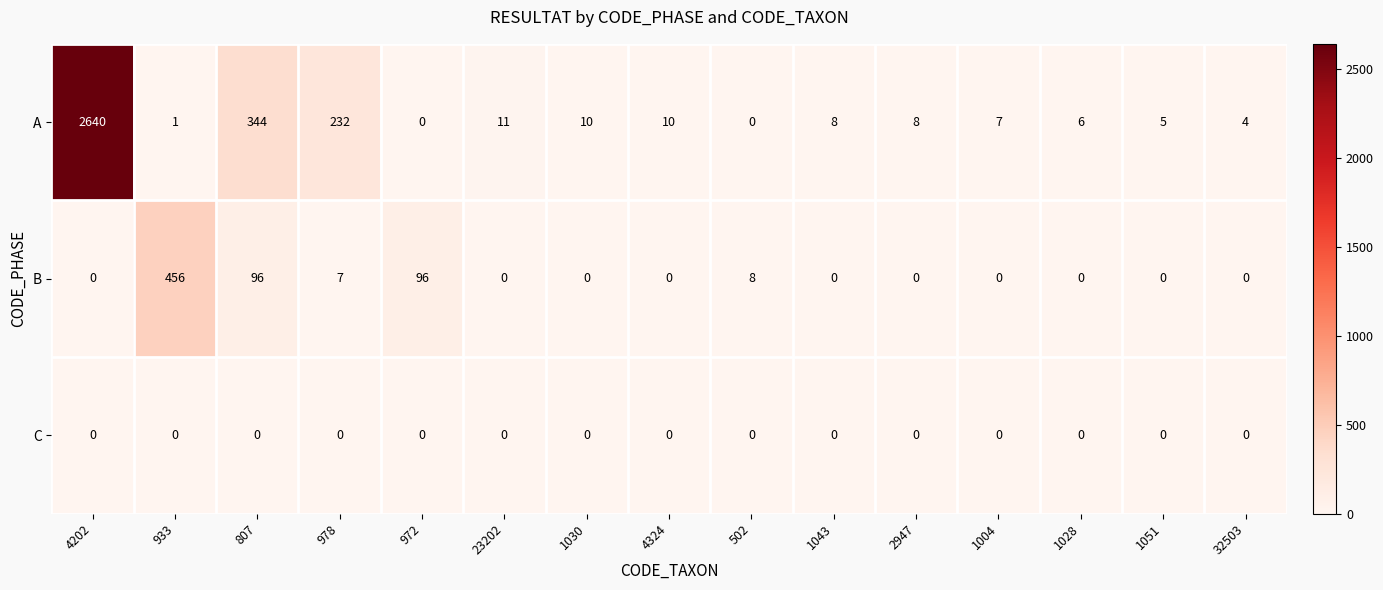

What is the difference between the highest and lowest values at 1028?

6